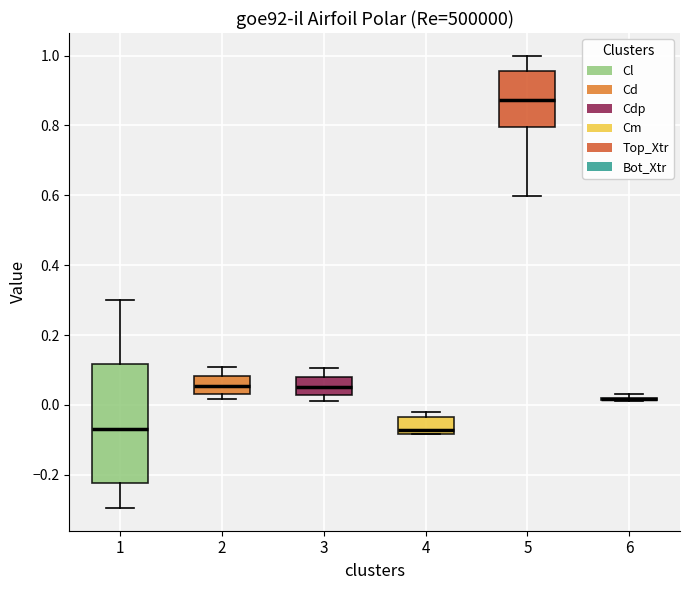

Reading left to right, read every box against the y-axis: the position of its median line, the range the box covers, and the ends of its whiskers. The values are not printed on the chart, so give them approximately, as read against the axis.

1: median -0.06, box -0.22 to 0.12, whiskers -0.30 to 0.30
2: median 0.06, box 0.04 to 0.08, whiskers 0.02 to 0.10
3: median 0.06, box 0.02 to 0.08, whiskers 0.02 (just below the box's lower edge) to 0.10
4: median -0.08 (just above the box's lower edge), box -0.08 to -0.04, whiskers -0.08 to -0.02
5: median 0.88, box 0.80 to 0.96, whiskers 0.60 to 1.00
6: box collapsed to a line at 0.02, whiskers 0.02 to 0.04